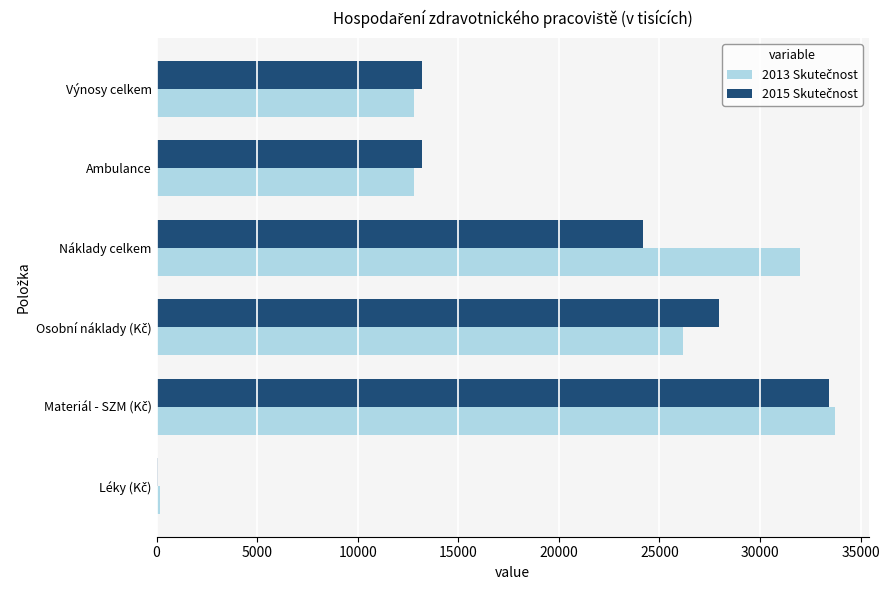

What is the maximum value shown in the chart?

33744.9